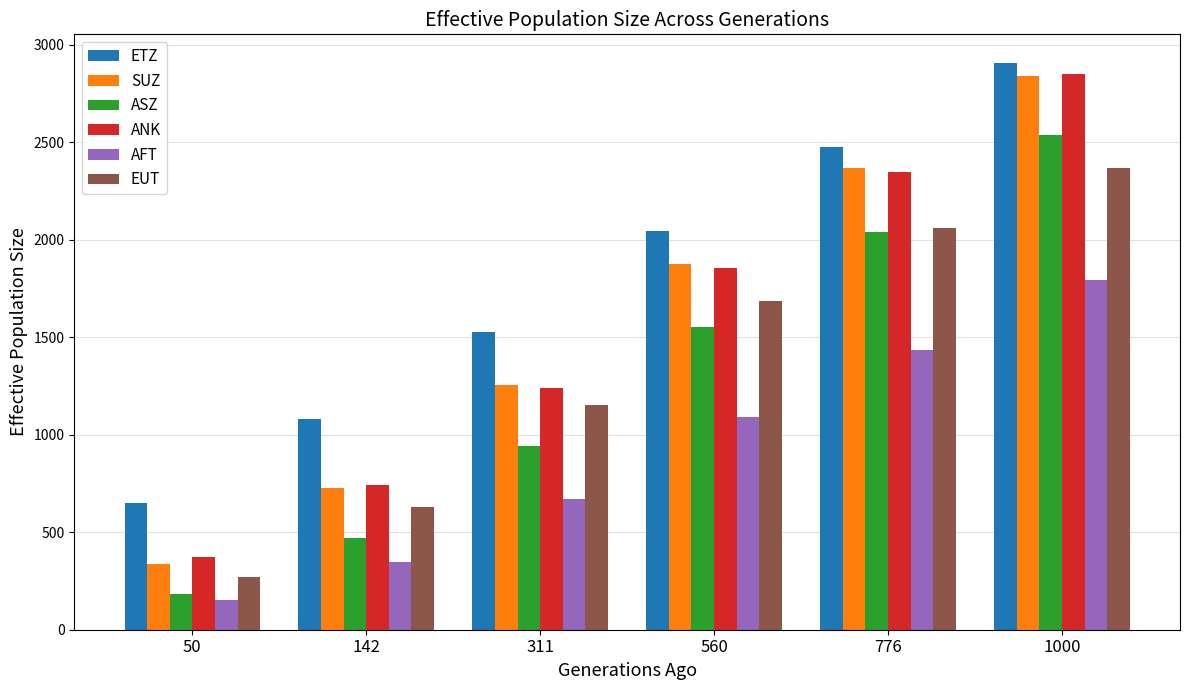

The value of ASZ at 142 is 470. True or false?

True